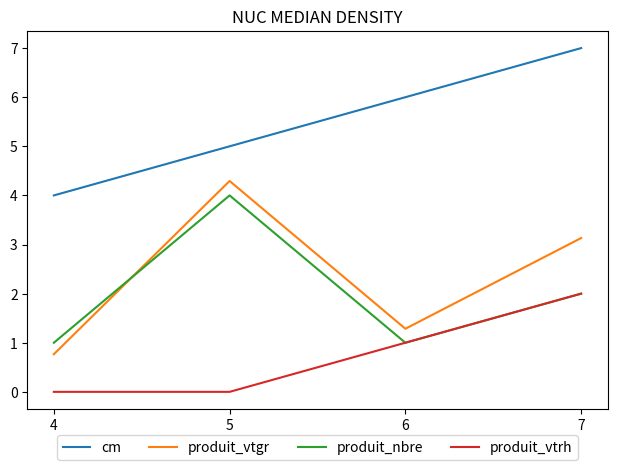

Where does the produit_nbre series first go above 2?

5